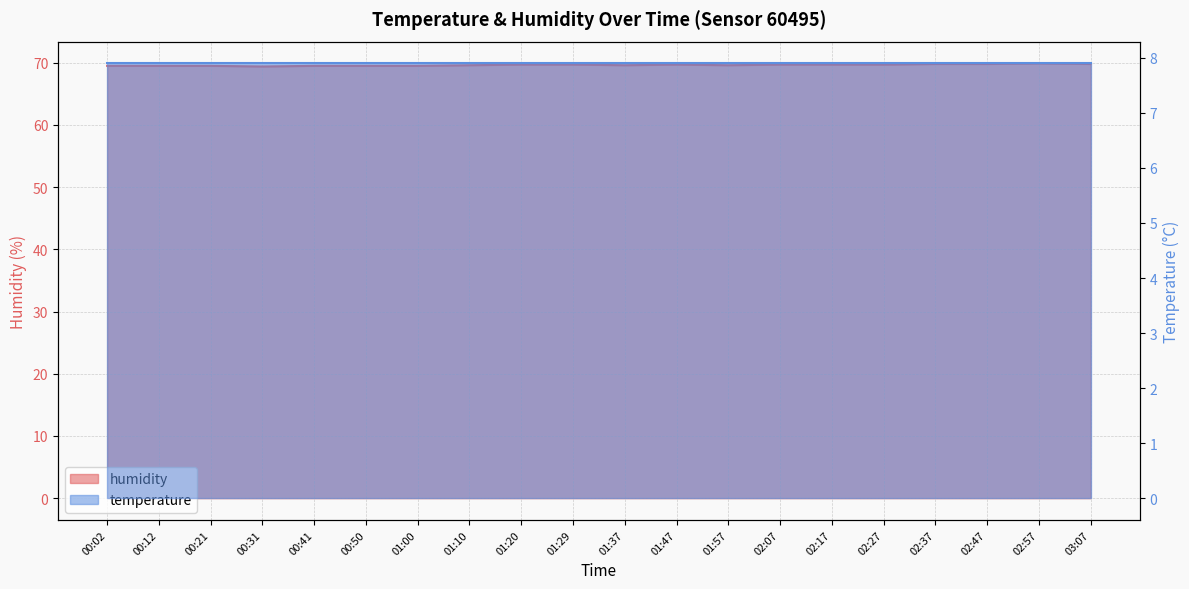

Reading left to right, list all the values displayed in this chart.

69.5	69.5	69.5	69.4	69.5	69.5	69.5	69.6	69.7	69.7	69.6	69.7	69.6	69.7	69.7	69.7	69.8	69.8	69.9	69.8